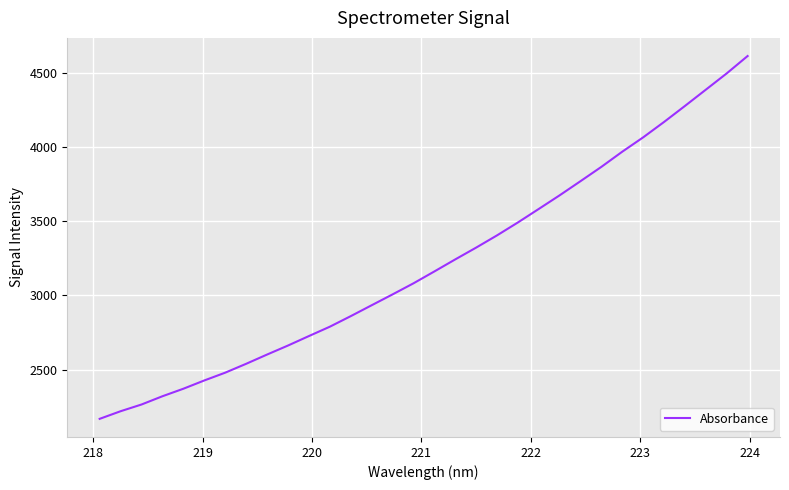

What is the difference between the maximum and minimum values?

2442.7